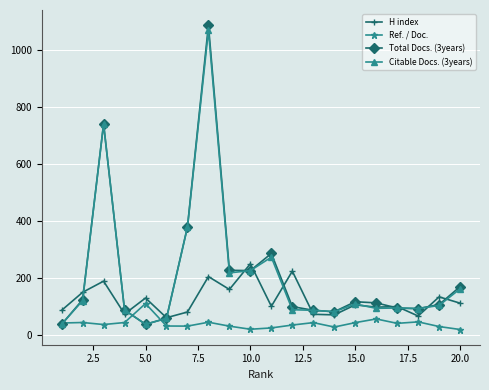

Count the number of categories in the chart.

20